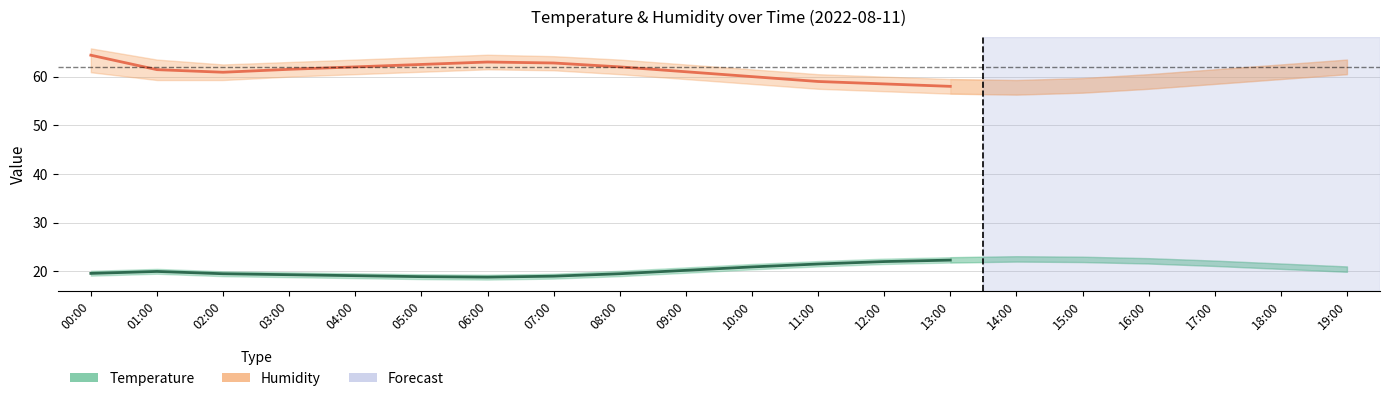

What is the label of the 2nd point from the right?

12:00